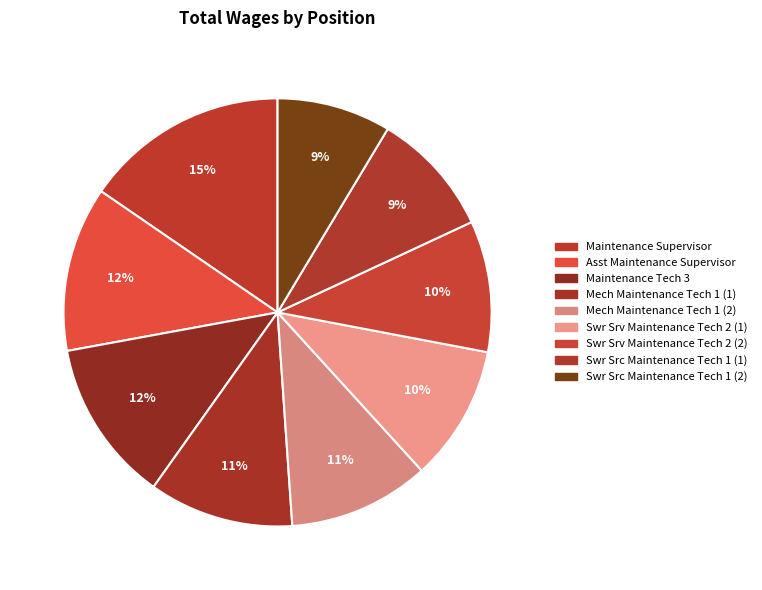

Does any single category account for the majority?

No